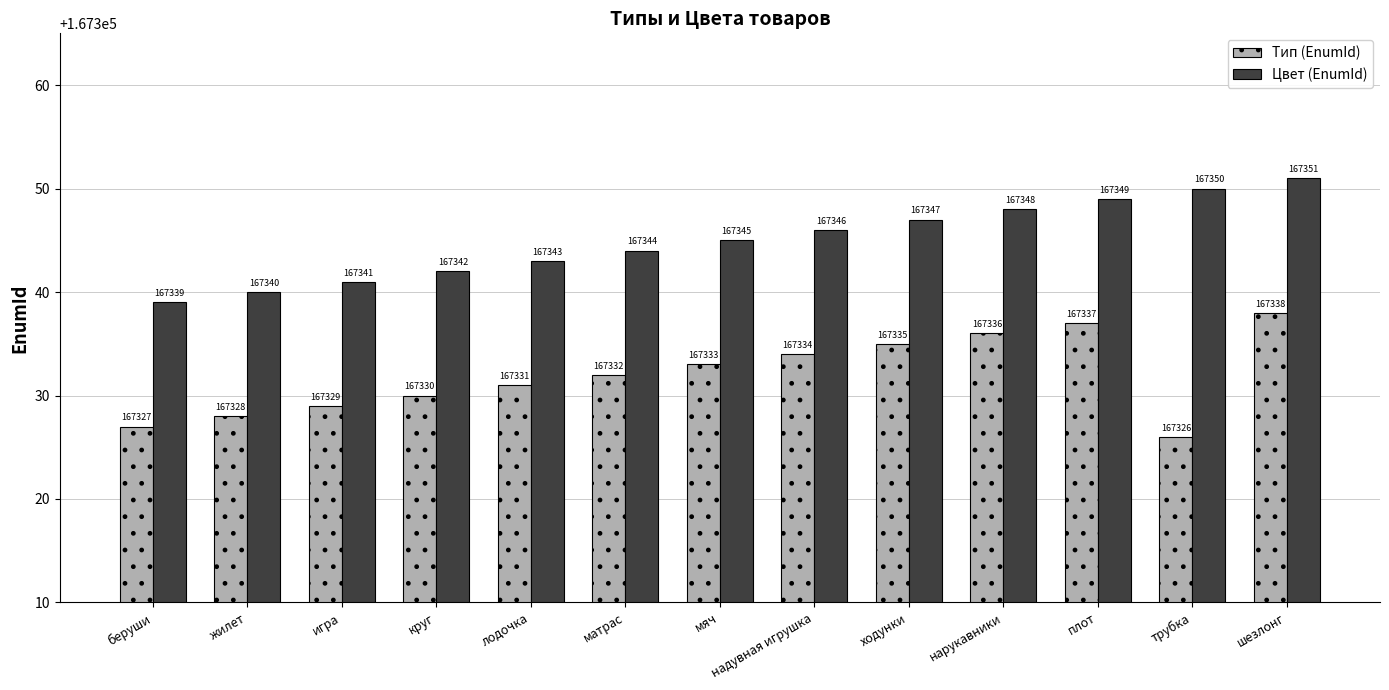

List the series in order of their peak value, lowest first.

Тип (EnumId), Цвет (EnumId)